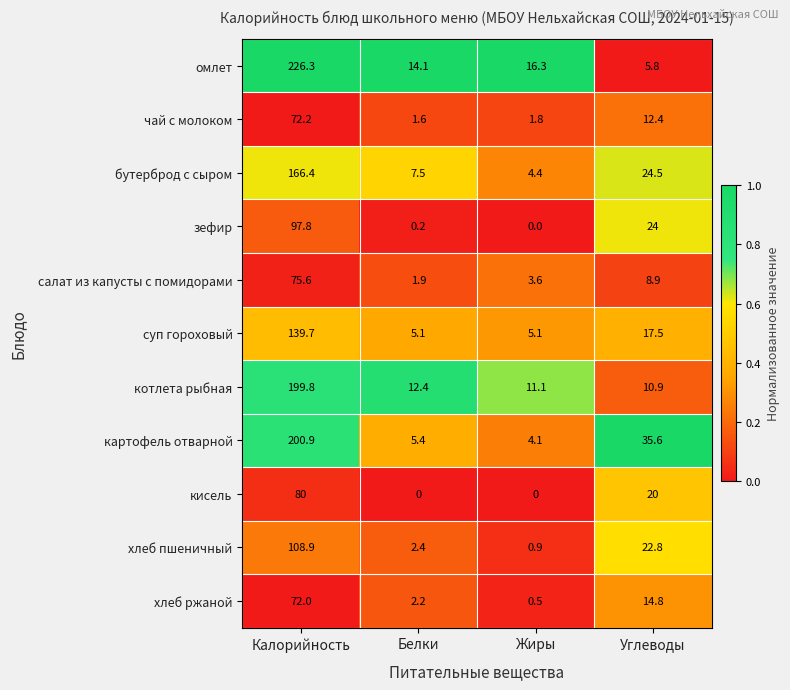

The value of зефир at Жиры is 0.0. True or false?

True